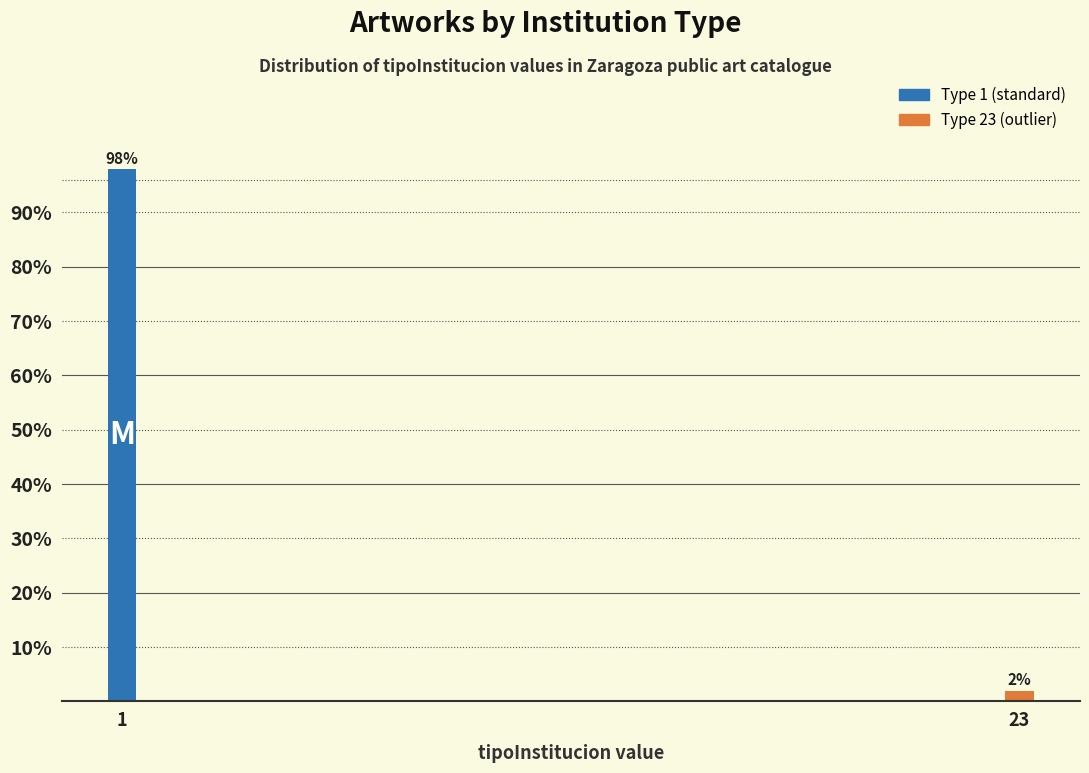

Reading left to right, transcribe all the data shown in this chart.

1=98	23=2